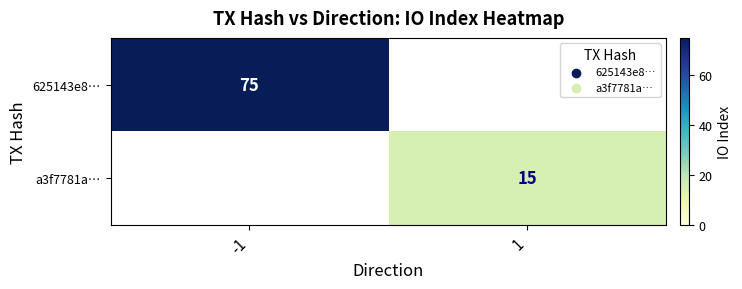

The a3f7781a… series shows 15 at 1. True or false?

True